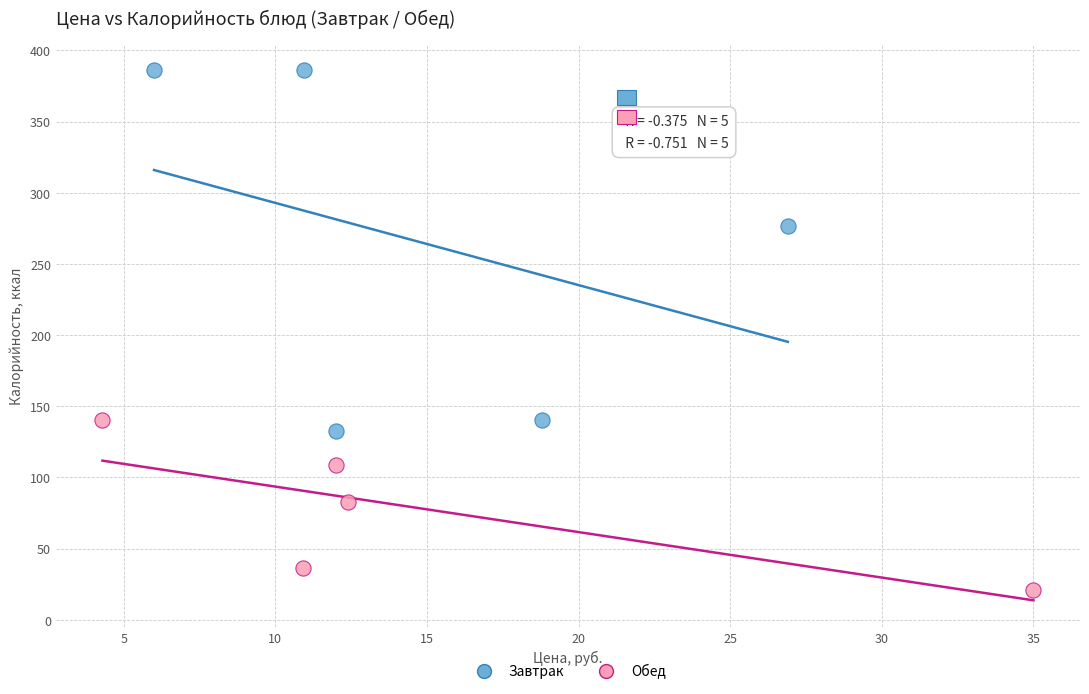

Which series reaches the minimum Y coordinate?

Обед